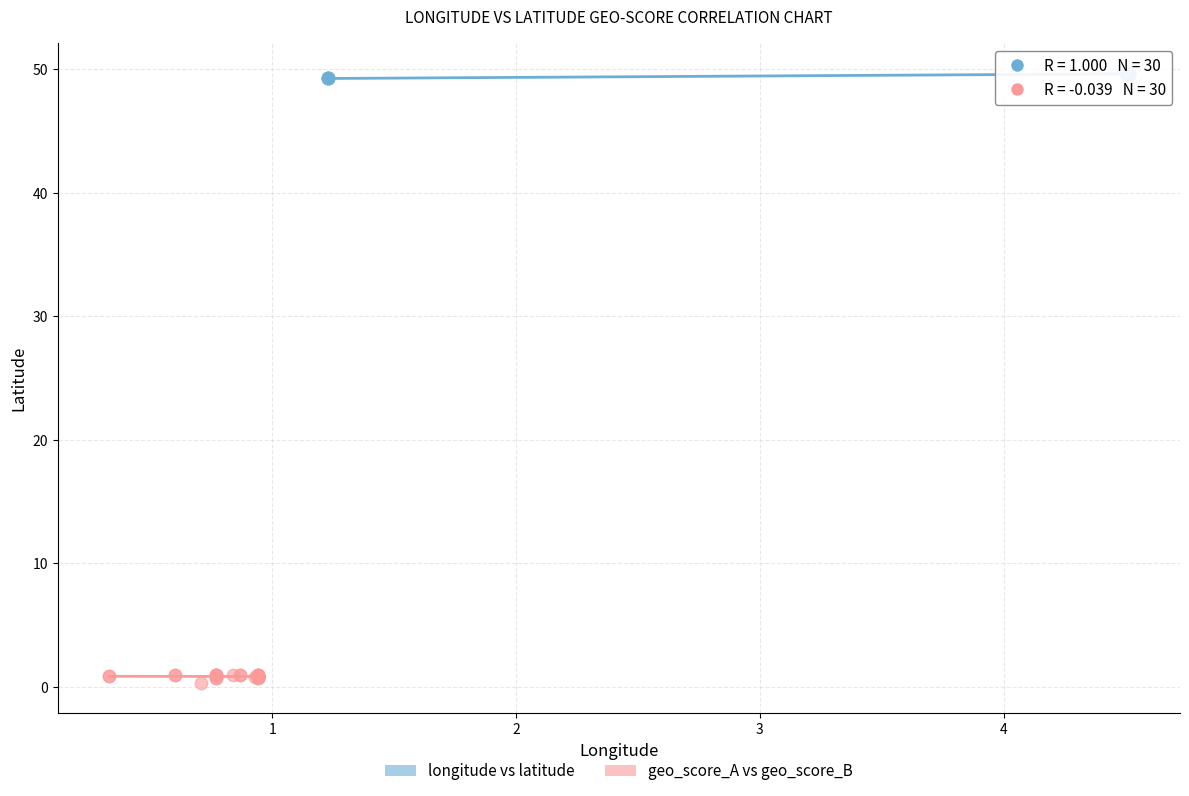

What are all the series names shown in the legend?

longitude vs latitude, geo_score_A vs geo_score_B